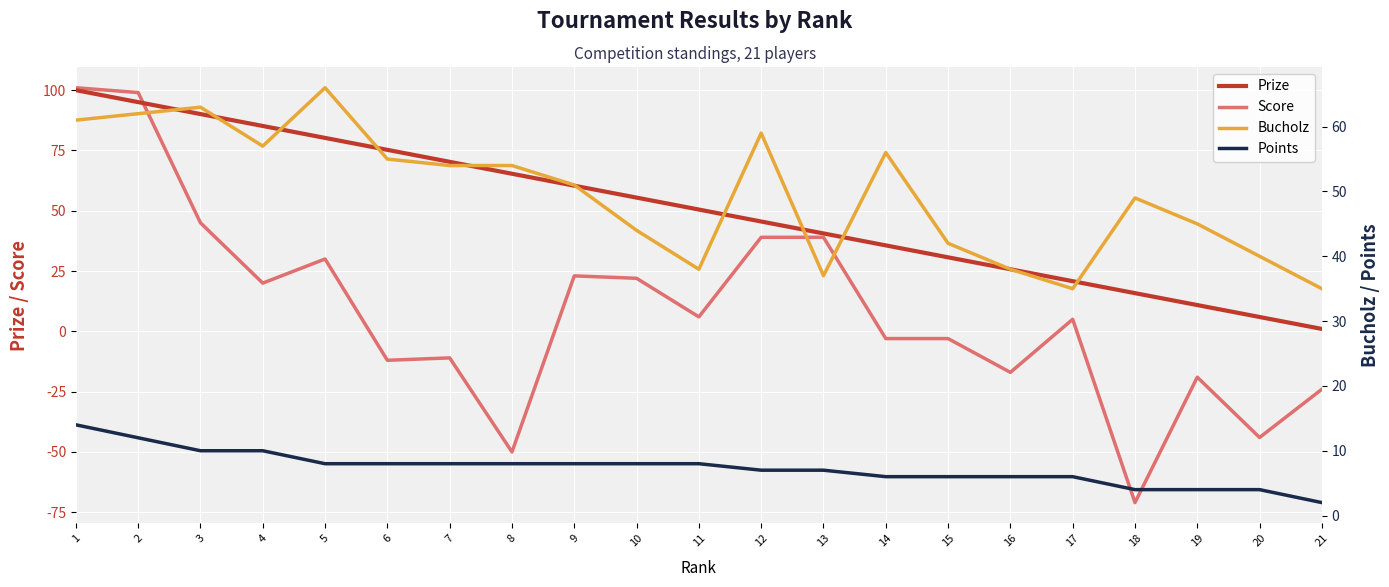

What is the difference between the maximum and minimum values in the Prize series?

99.0